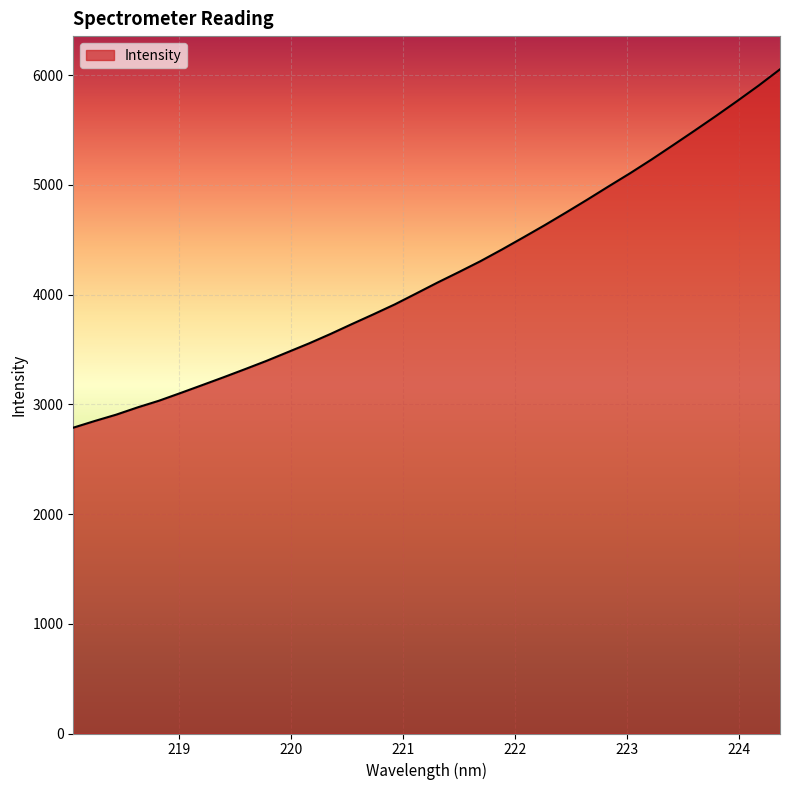

How many lines are shown in the chart?

1